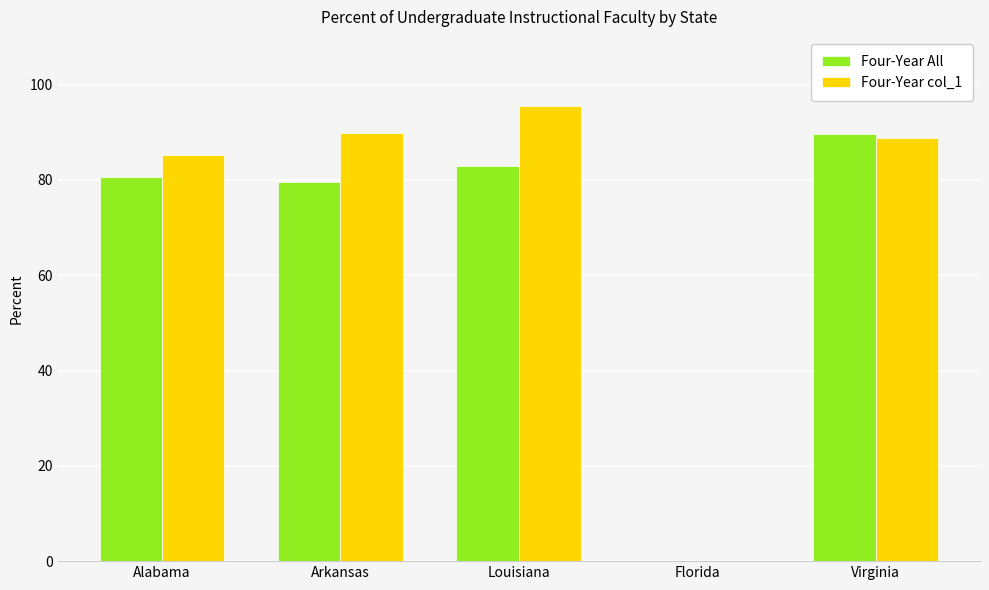

How many groups of bars are there?

5